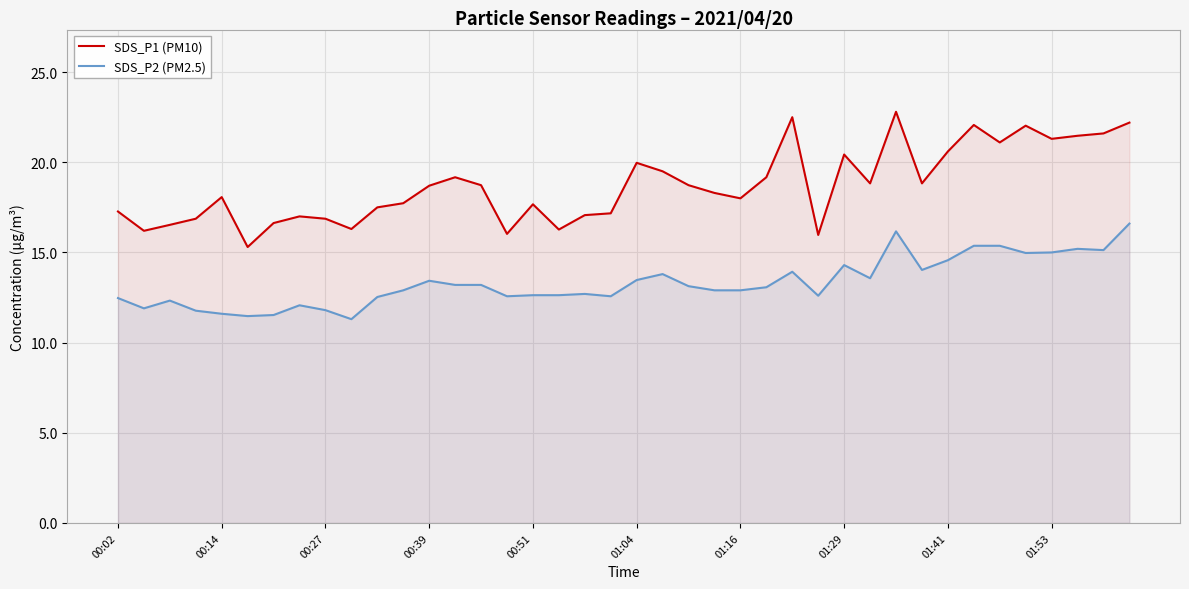

True or false: SDS_P2 (PM2.5) and SDS_P1 (PM10) cross at least once.

False